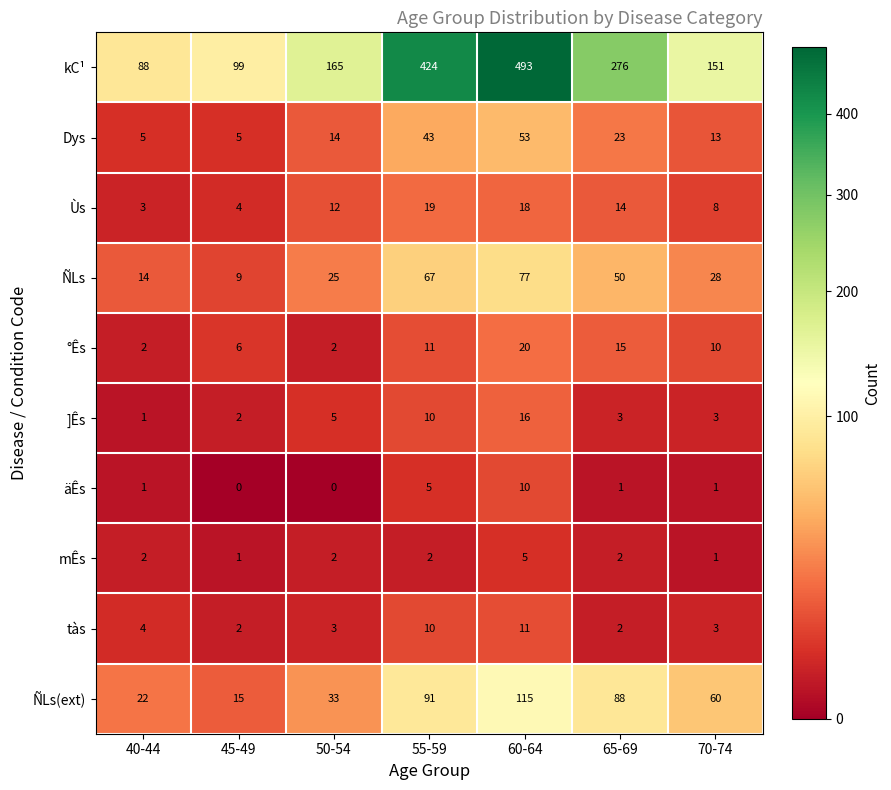

Rank the series by their maximum value, from highest to lowest.

kC¹, ÑLs(ext), ÑLs, Dys, °Ês, Ùs, ]Ês, tàs, äÊs, mÊs